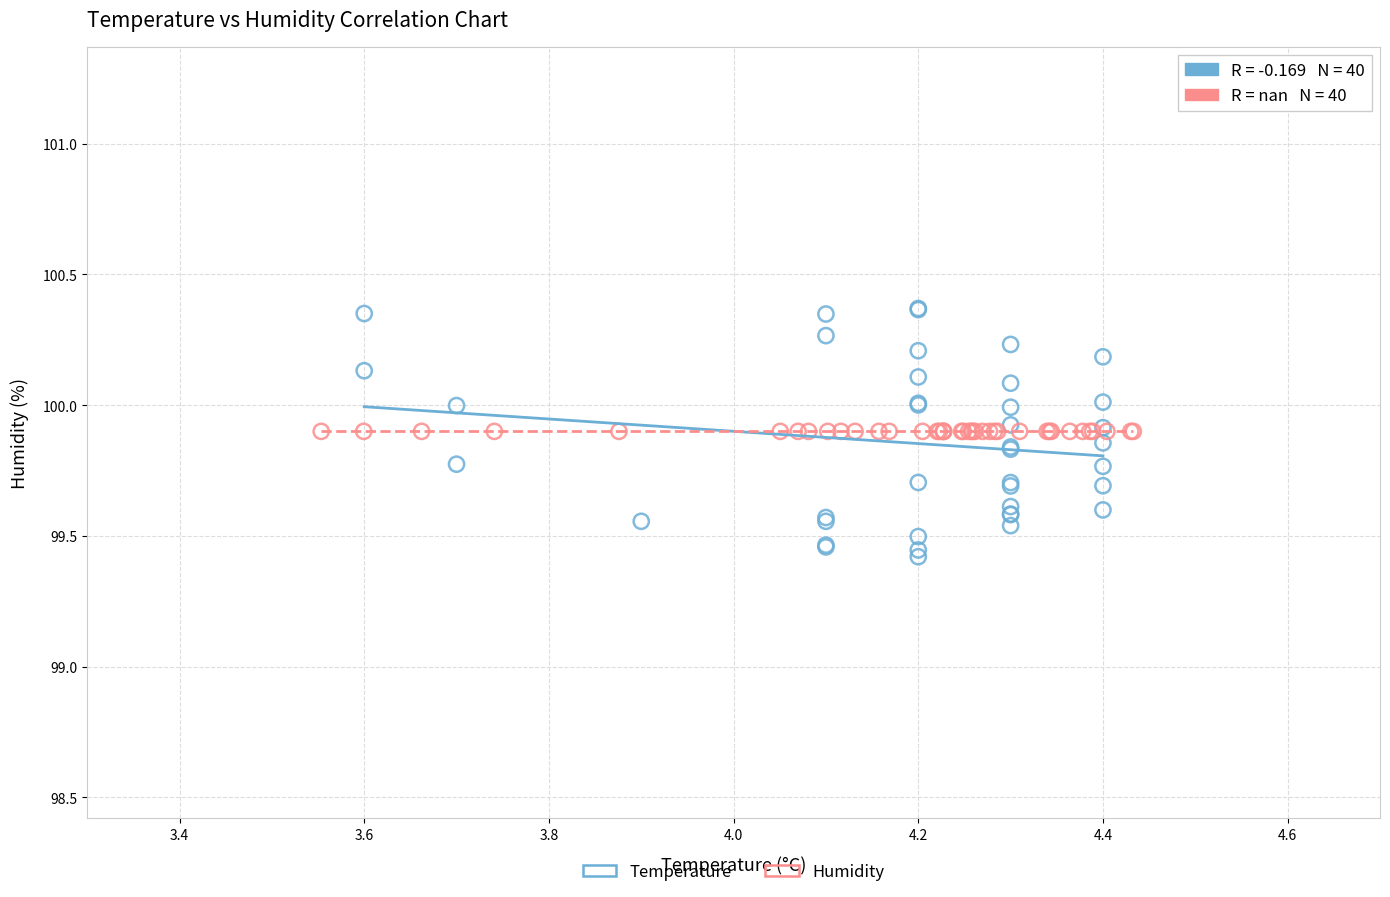

Which series reaches the minimum Y coordinate?

Temperature